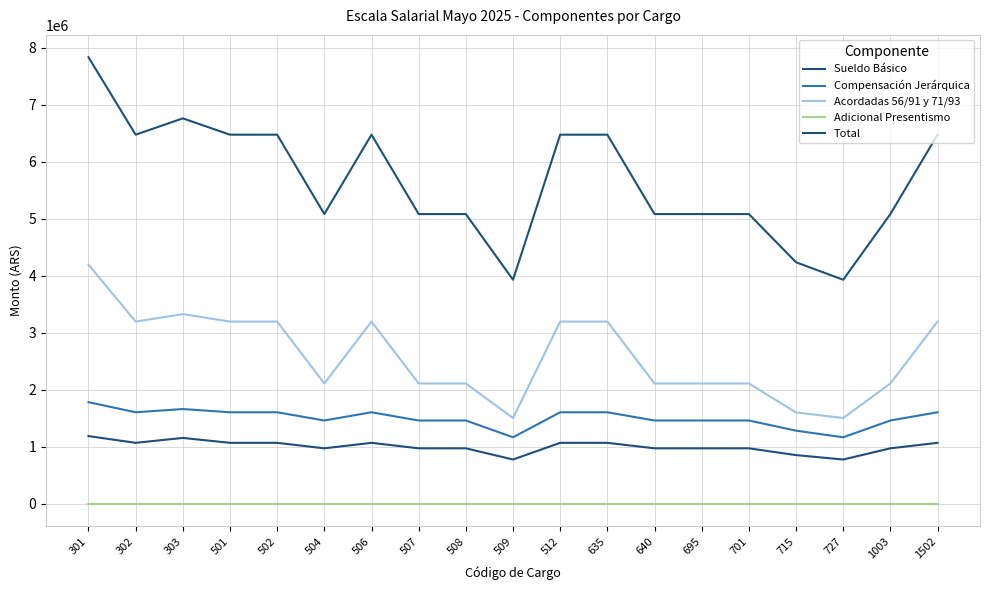

What is the average value of the Acordadas 56/91 y 71/93 series?

2596811.2